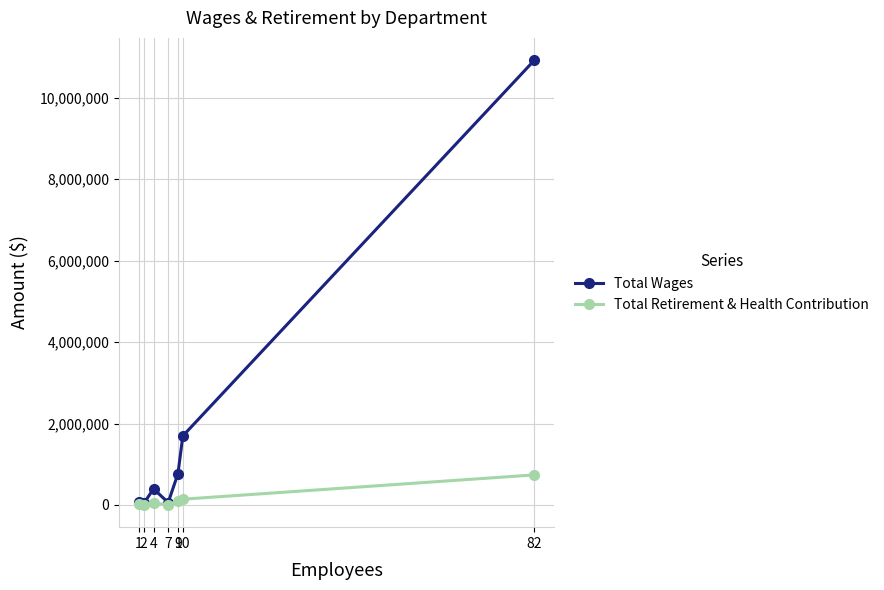

How many interior local peaks does the Total Wages series have?

1